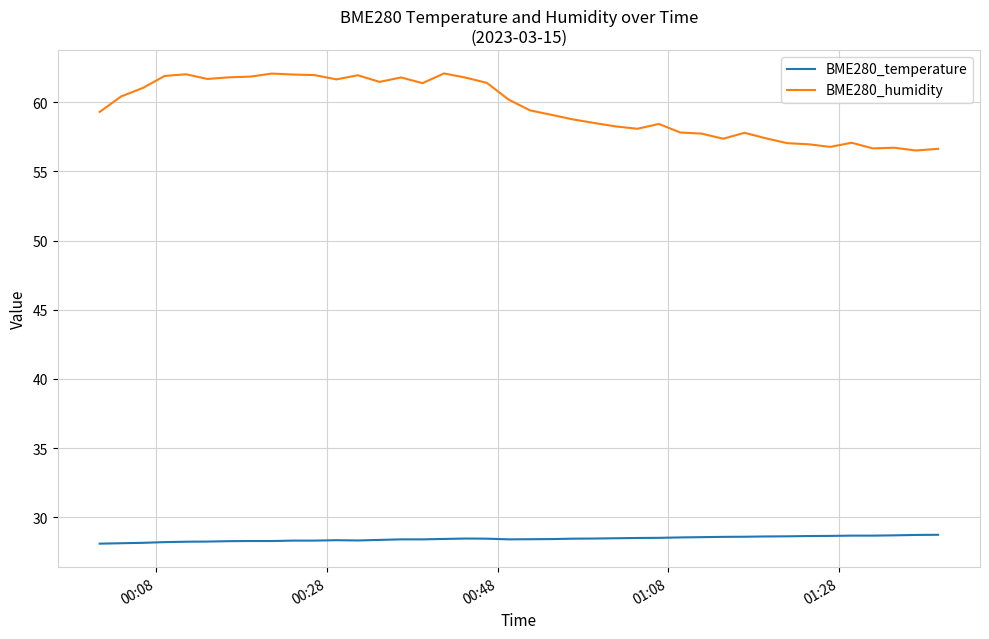

True or false: BME280_temperature and BME280_humidity cross at least once.

False